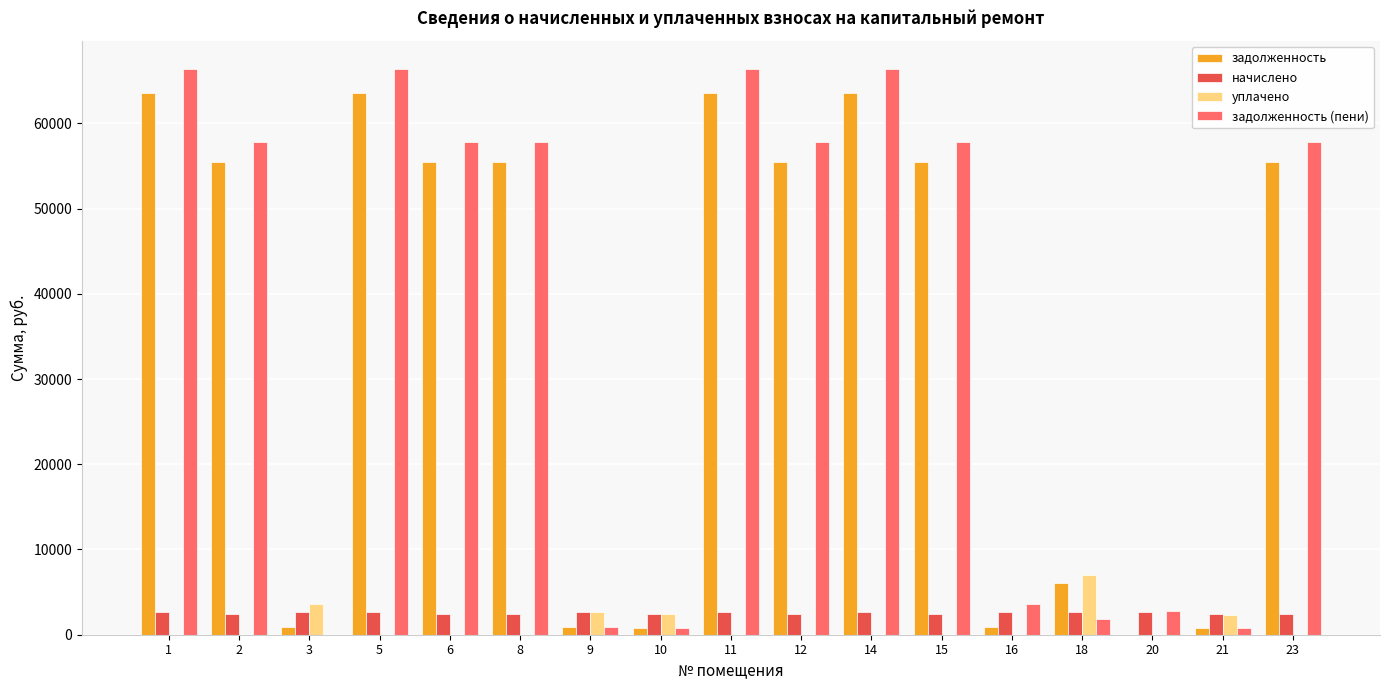

Is the value of начислено at 18 greater than the value of уплачено at 1?

Yes